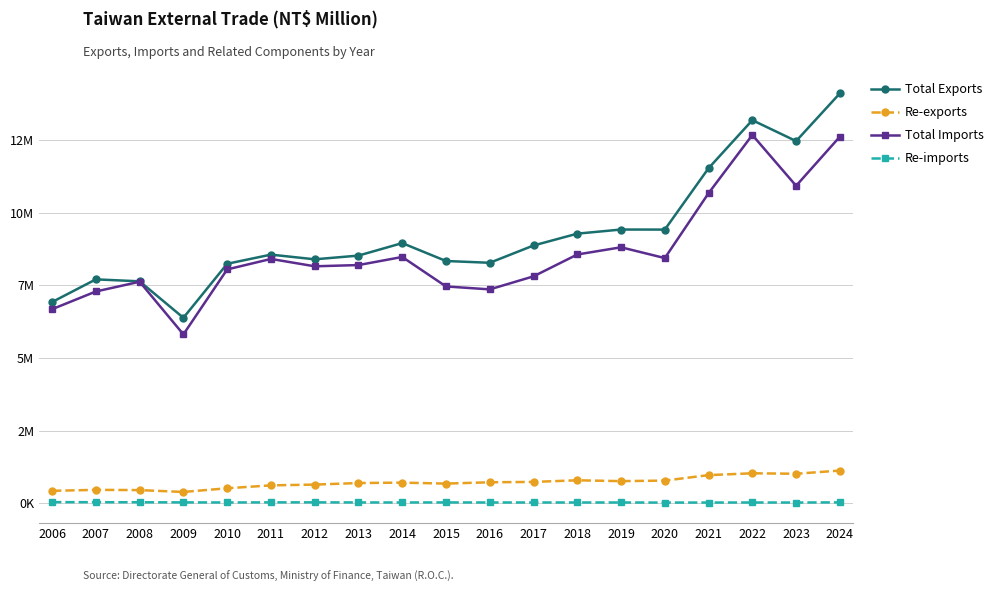

List the series in order of their peak value, lowest first.

Re-imports, Re-exports, Total Imports, Total Exports